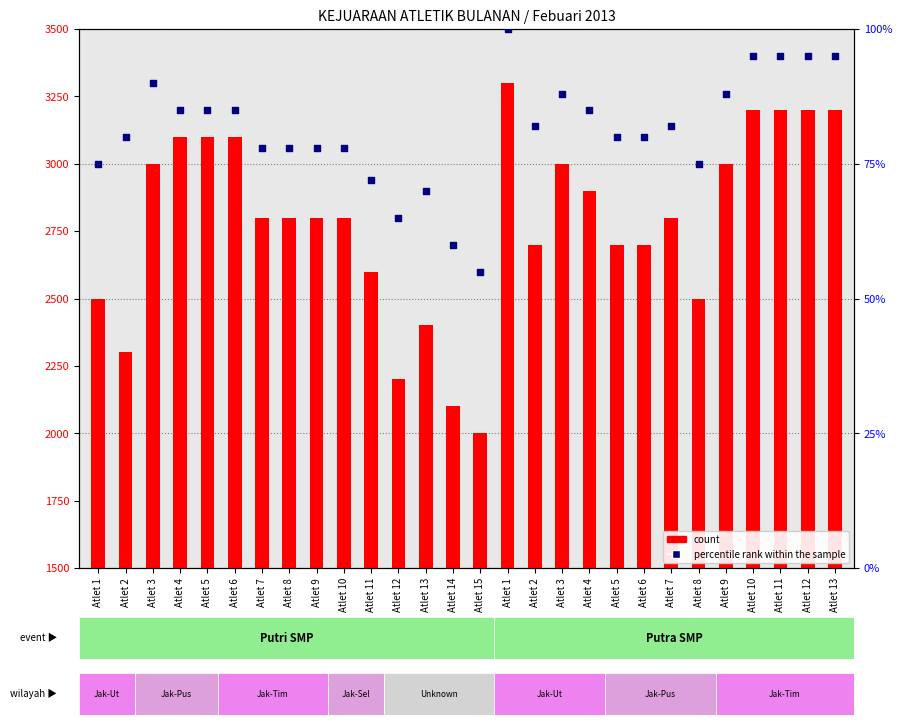

Which series has the largest Y range (max minus min)?

count